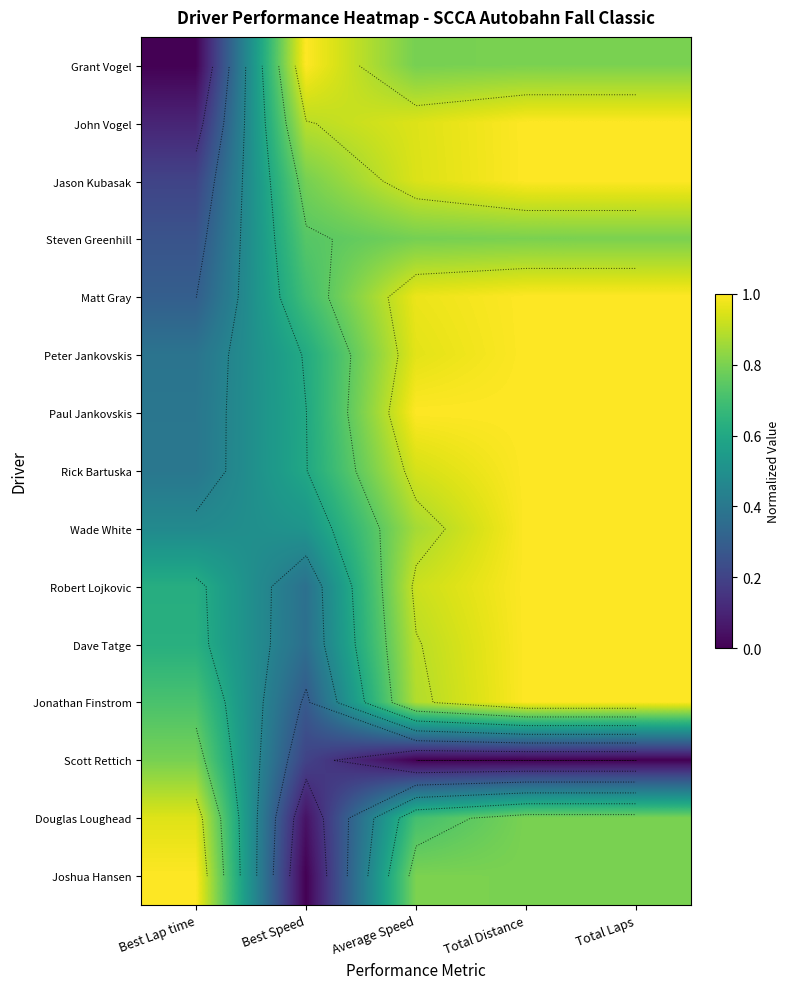

What is the sum of all Jason Kubasak values?

3.9